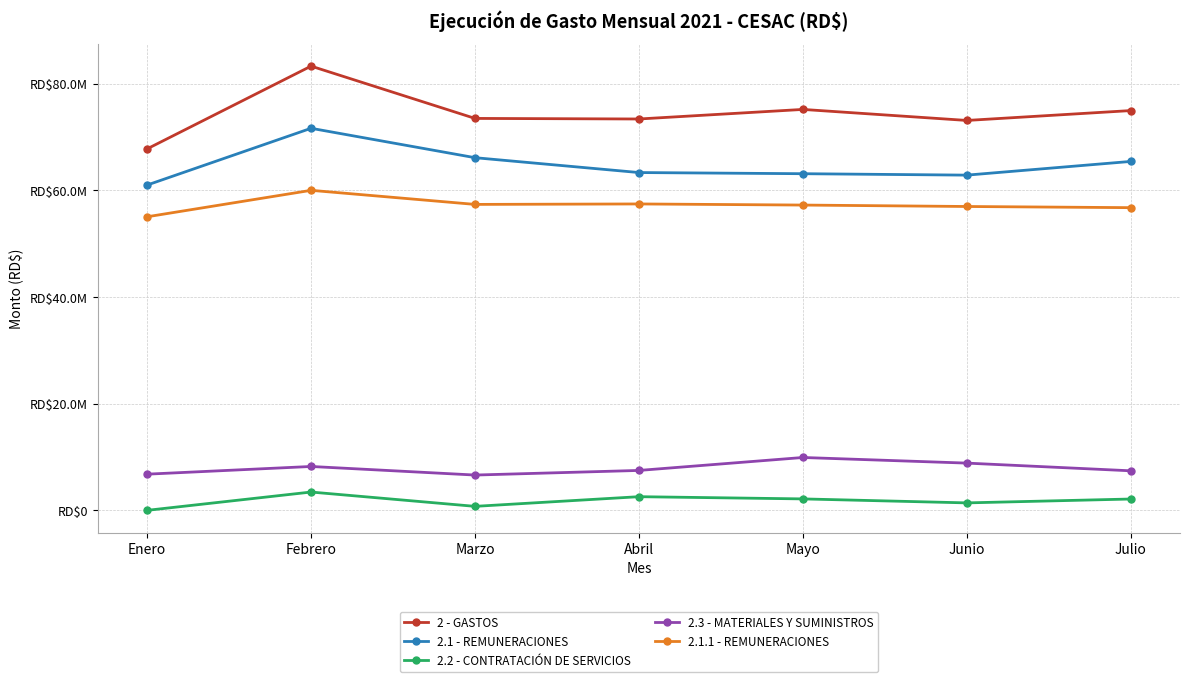

What is the highest value of the 2.3 - MATERIALES Y SUMINISTROS series?

9914596.0